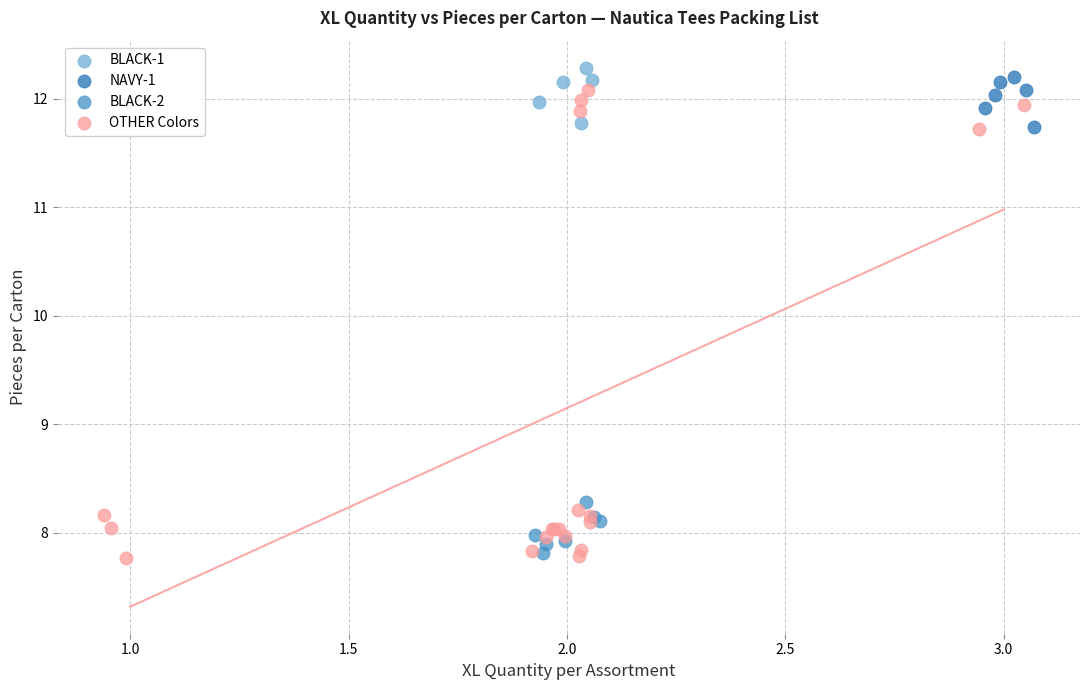

Which series has the largest Y range (max minus min)?

OTHER Colors